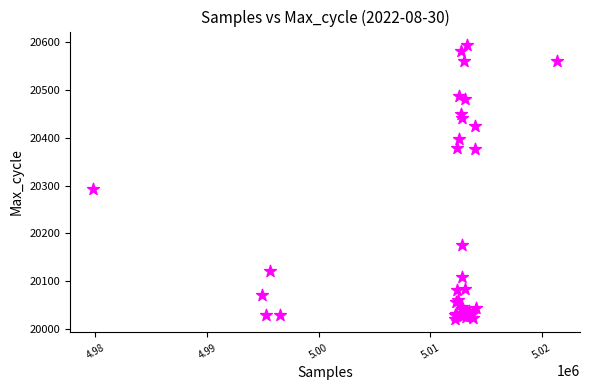

What Y value in the scatter plot is closest to 20307?

20292